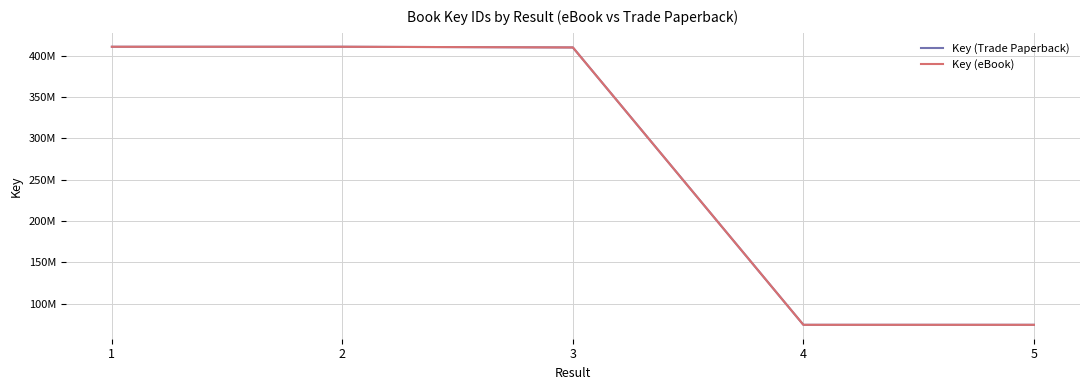

The Key (Trade Paperback) series shows 410767829 at 2. True or false?

True